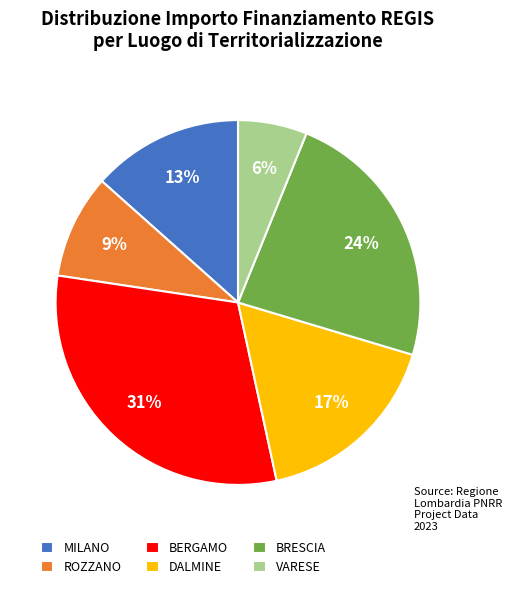

Combined, do MILANO and ROZZANO account for over 50%?

No